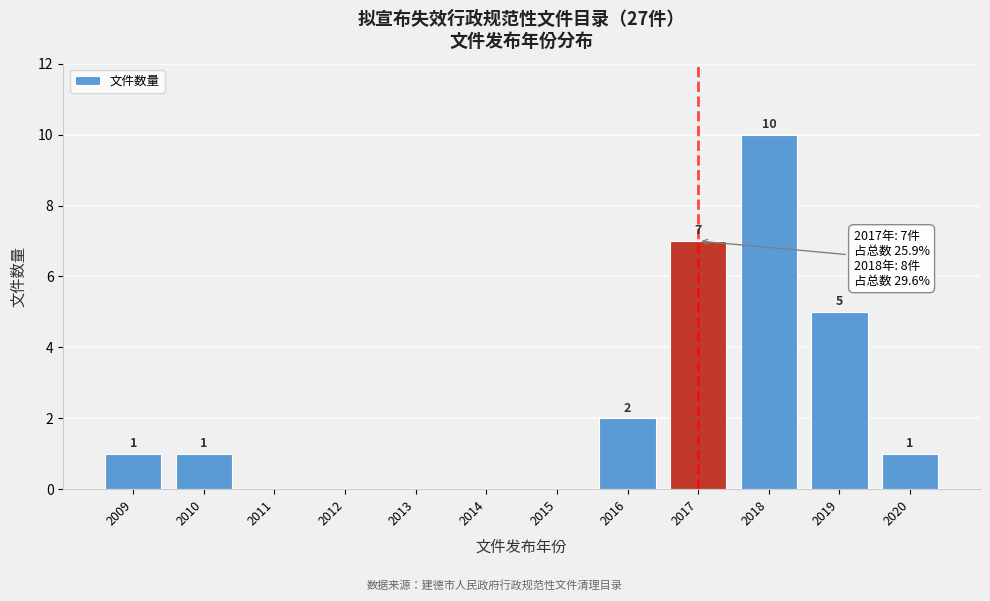

Reading left to right, extract all data points from this chart.

2009=1	2010=1	2011=0	2012=0	2013=0	2014=0	2015=0	2016=2	2017=7	2018=10	2019=5	2020=1